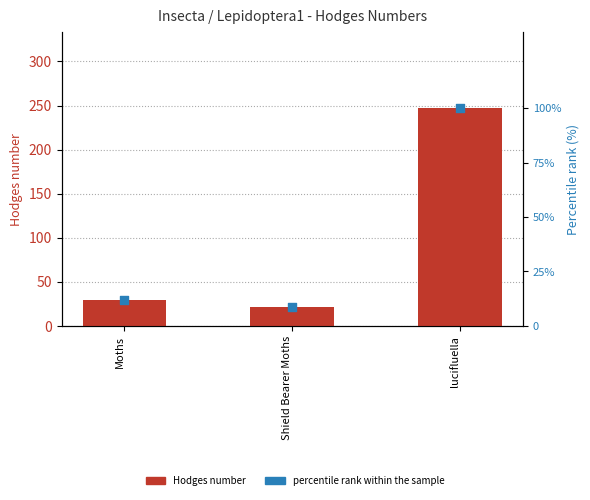

What is the total value across all series at Shield Bearer Moths?

30.1